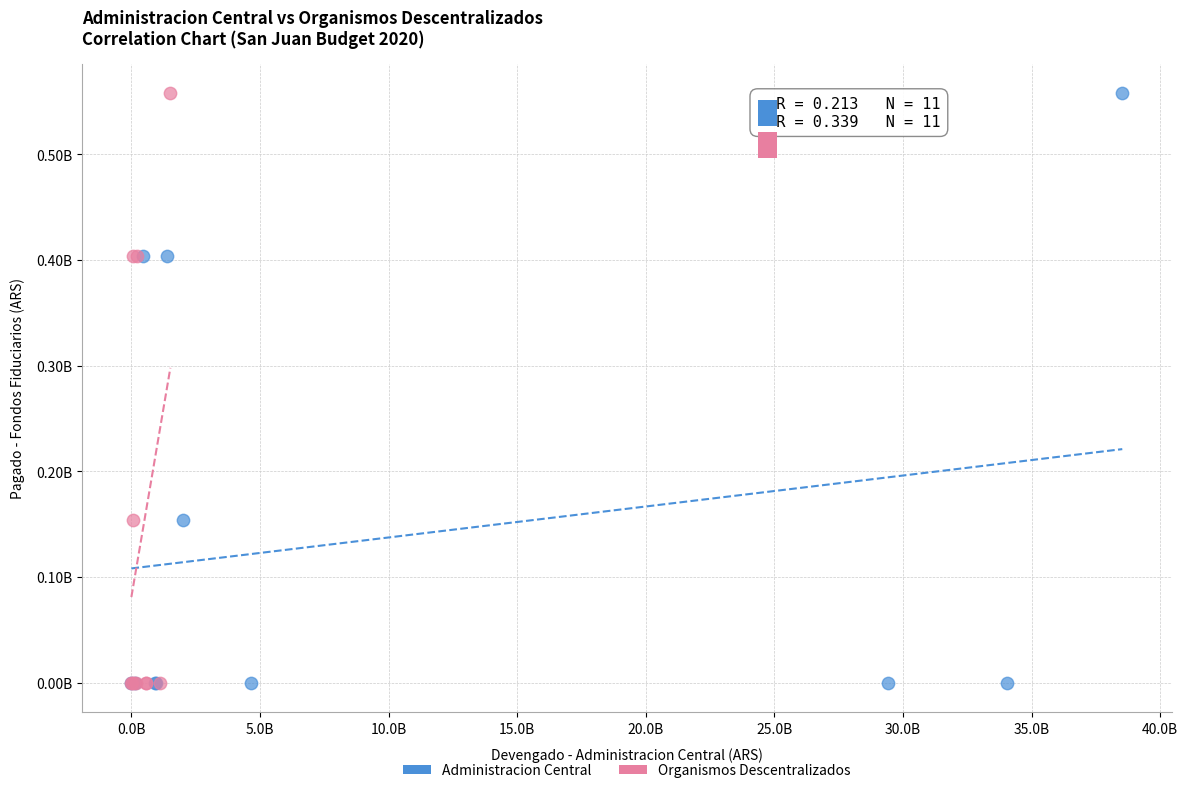

What are all the series names shown in the legend?

Administracion Central, Organismos Descentralizados